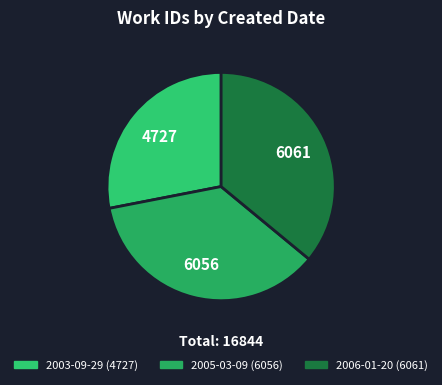

How many slices are in this pie chart?

3